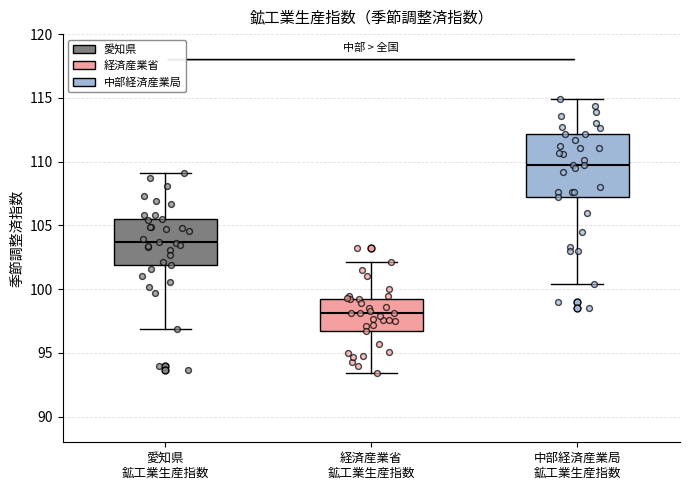

Reading left to right, transcribe this box plot: for each box, give where its median line is, the range the box spans, and where its two whiskers end, as read against the y-axis. The values are not printed on the chart, so give them approximately, as read against the axis.

愛知県 鉱工業生産指数: median 103.5, box 102.0 to 105.5, whiskers 97.0 to 109.0
経済産業省 鉱工業生産指数: median 98.0, box 96.5 to 99.0, whiskers 93.5 to 102.0
中部経済産業局 鉱工業生産指数: median 109.5, box 107.0 to 112.0, whiskers 100.5 to 115.0